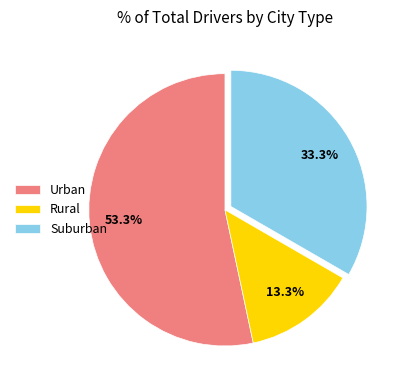

How many segments does this pie chart have?

3